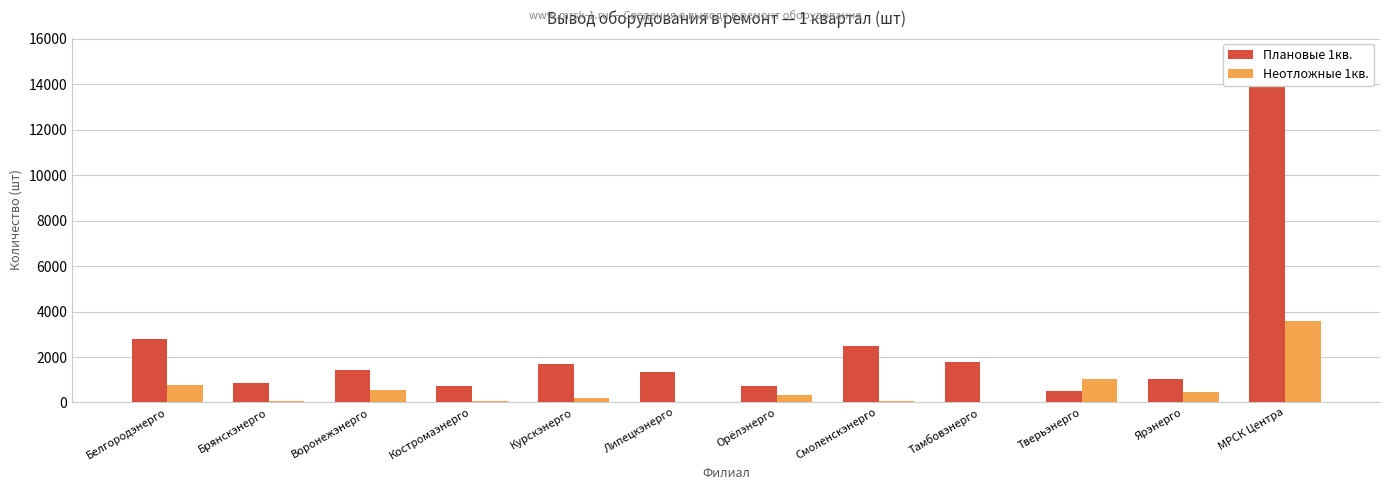

At how many categories does at least one series exceed 9417?

1